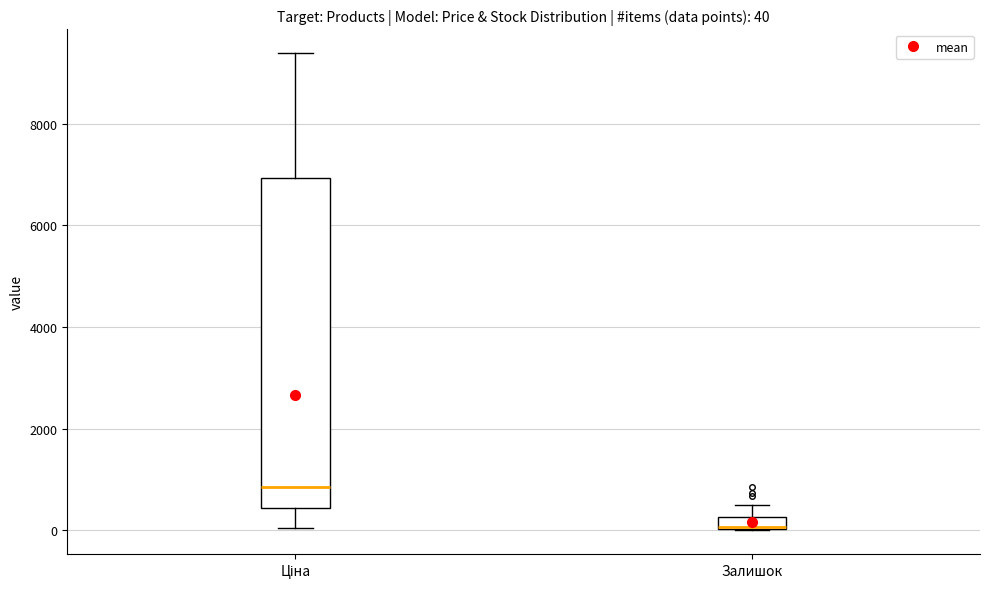

Which box is the tallest, from its lower edge to its upper edge?

Ціна